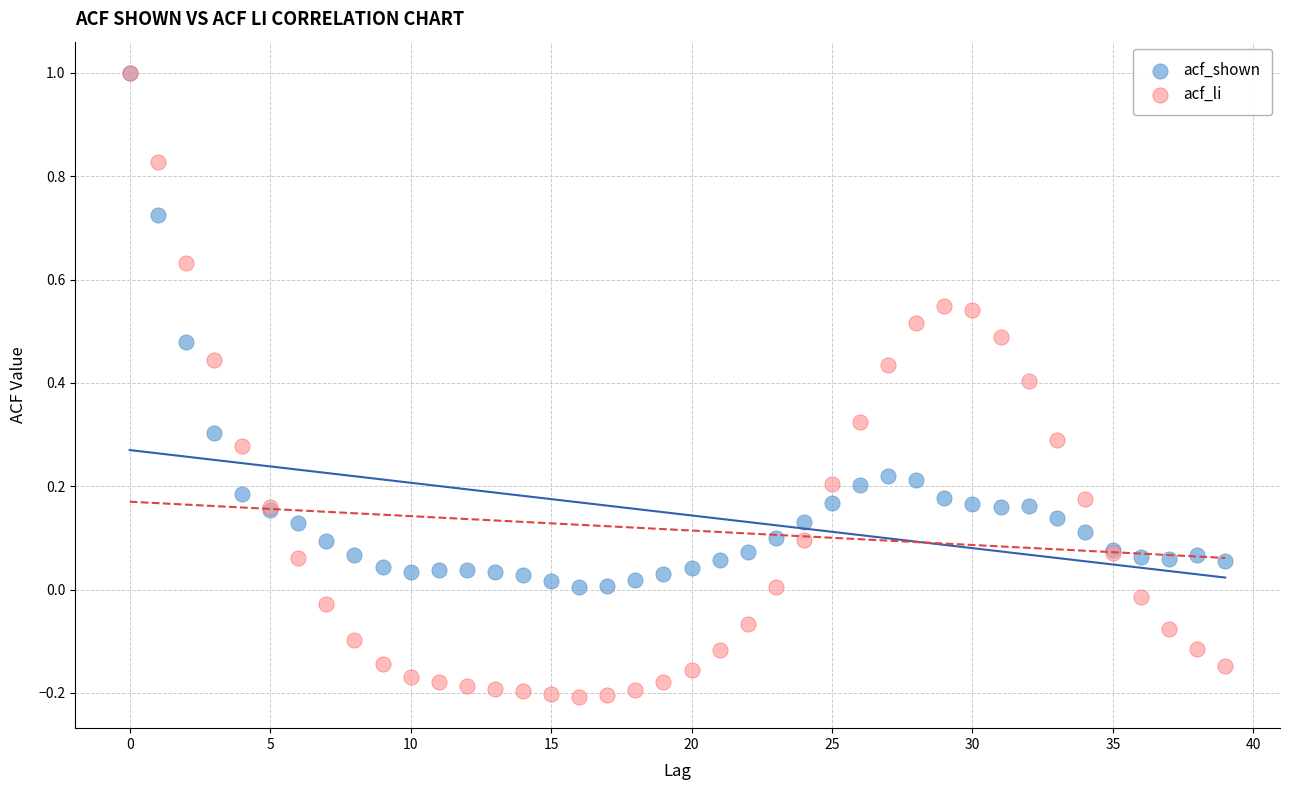

What are all the series names shown in the legend?

acf_shown, acf_li